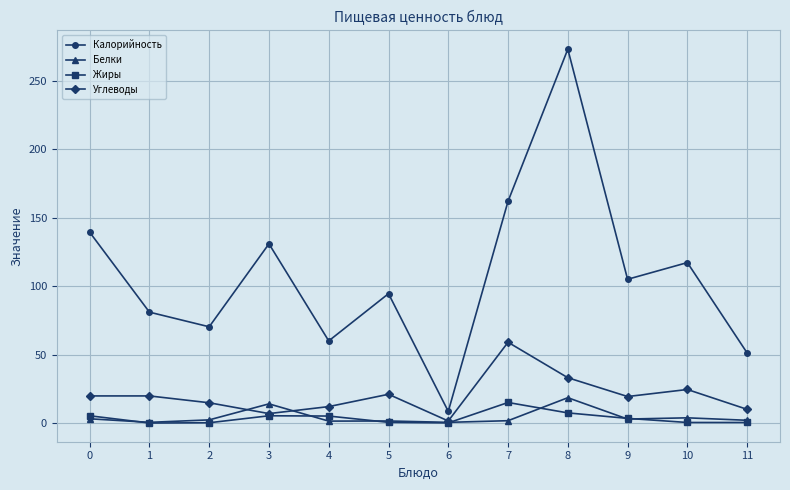

Which series changed the most between 1 and 8?

Калорийность